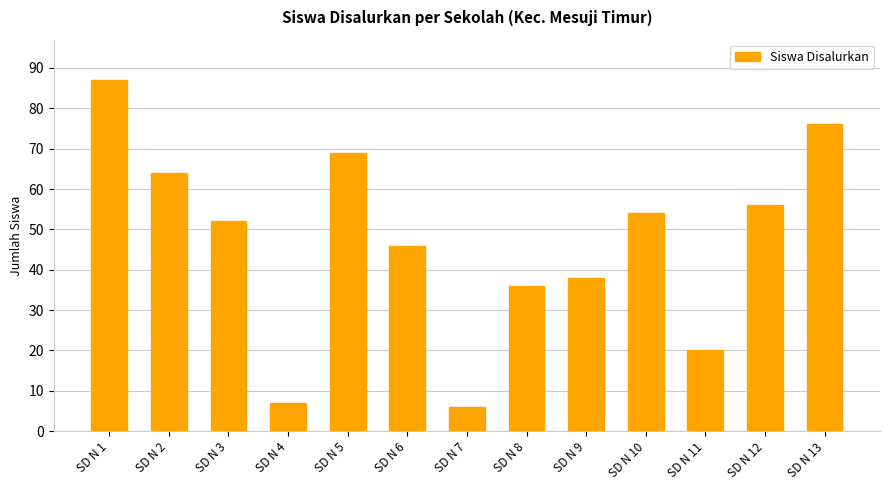

Reading left to right, what are all the values shown in this chart?

SD N 1=87	SD N 2=64	SD N 3=52	SD N 4=7	SD N 5=69	SD N 6=46	SD N 7=6	SD N 8=36	SD N 9=38	SD N 10=54	SD N 11=20	SD N 12=56	SD N 13=76